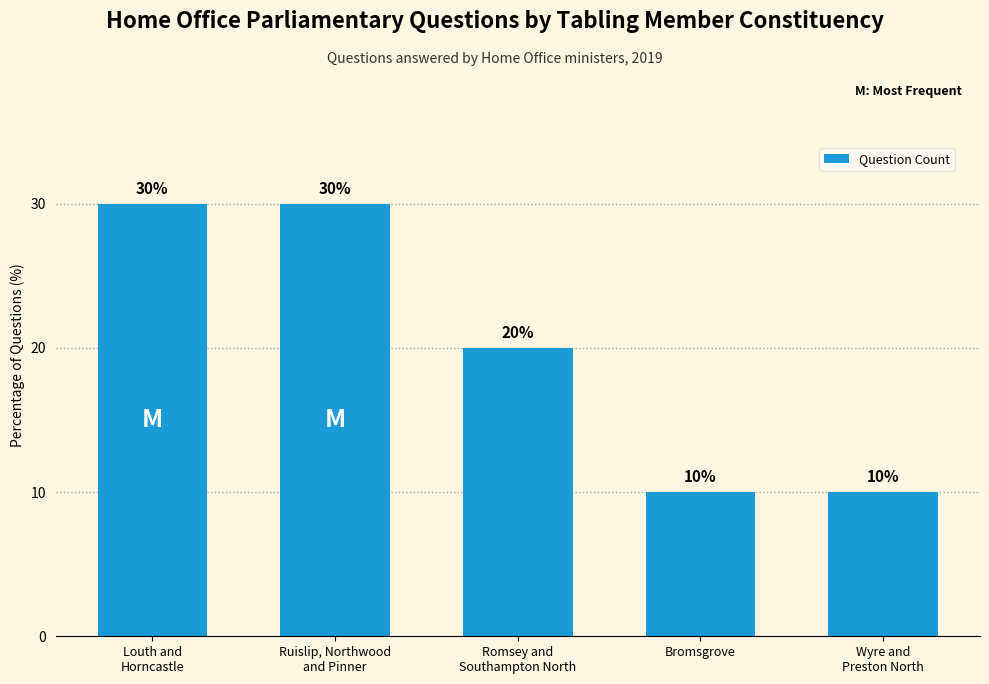

What position from the left is Louth and
Horncastle?

1